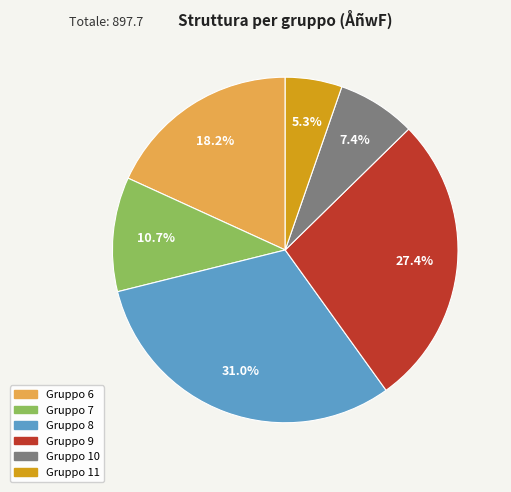

Is there a majority slice in this chart?

No